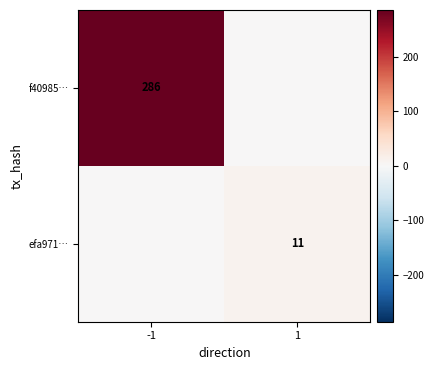

The efa971… series shows 11 at 1. True or false?

True